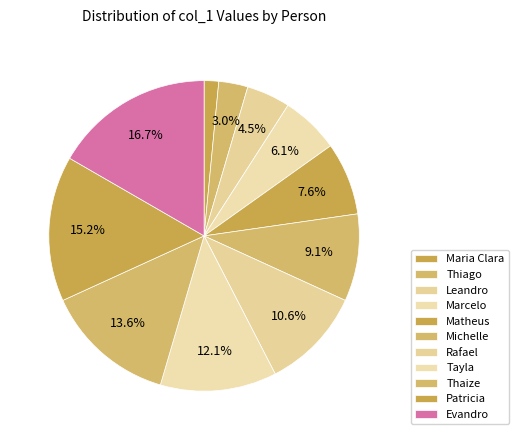

Which has a higher value, Leandro or Marcelo?

Marcelo